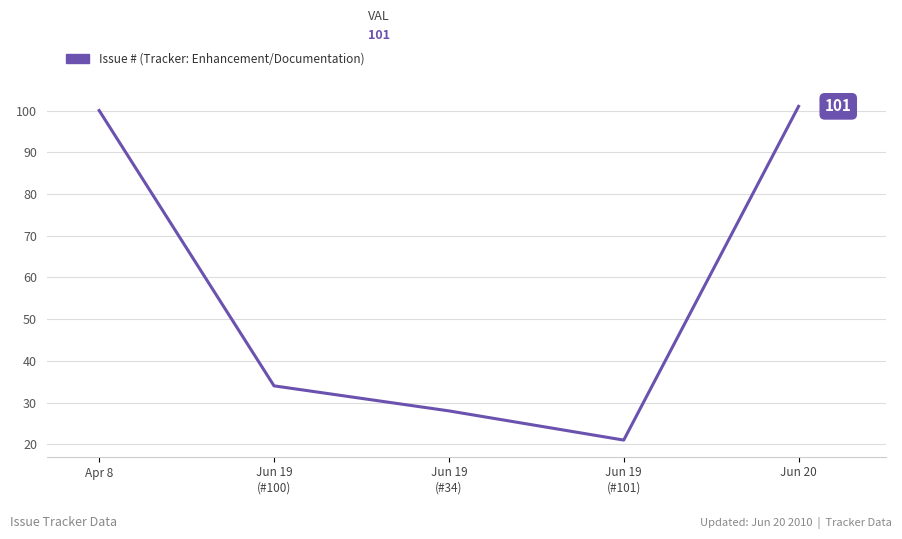

What is the change in value from Apr 8 to Jun 19
(#100)?

-66